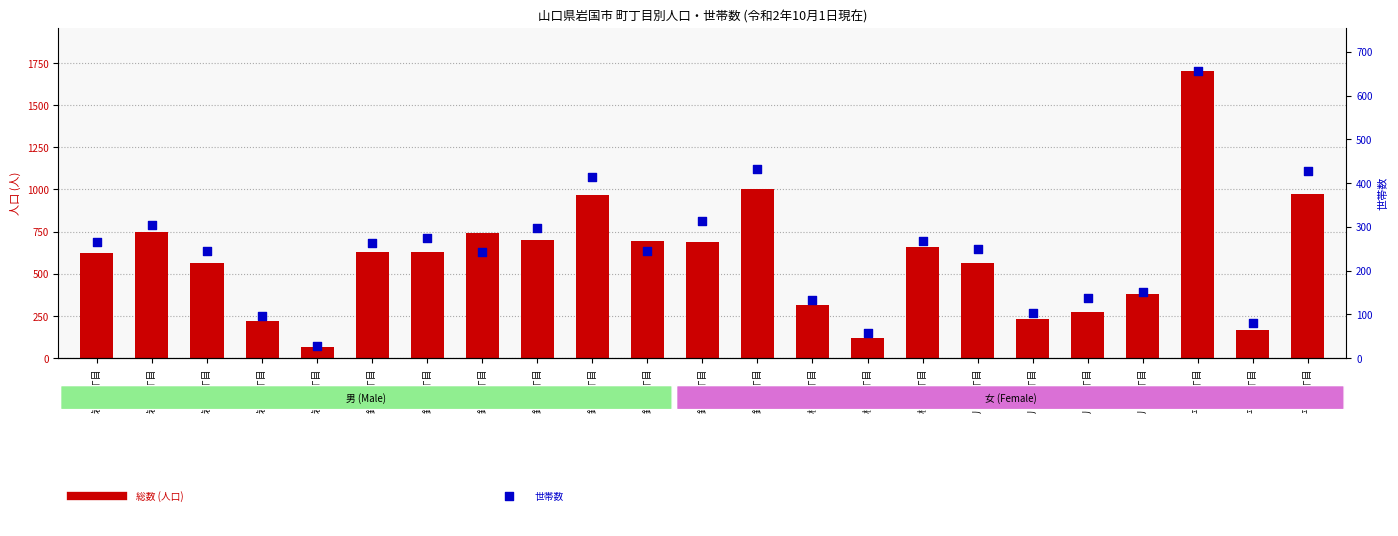

Which series contains the highest Y value?

総数 (人口)